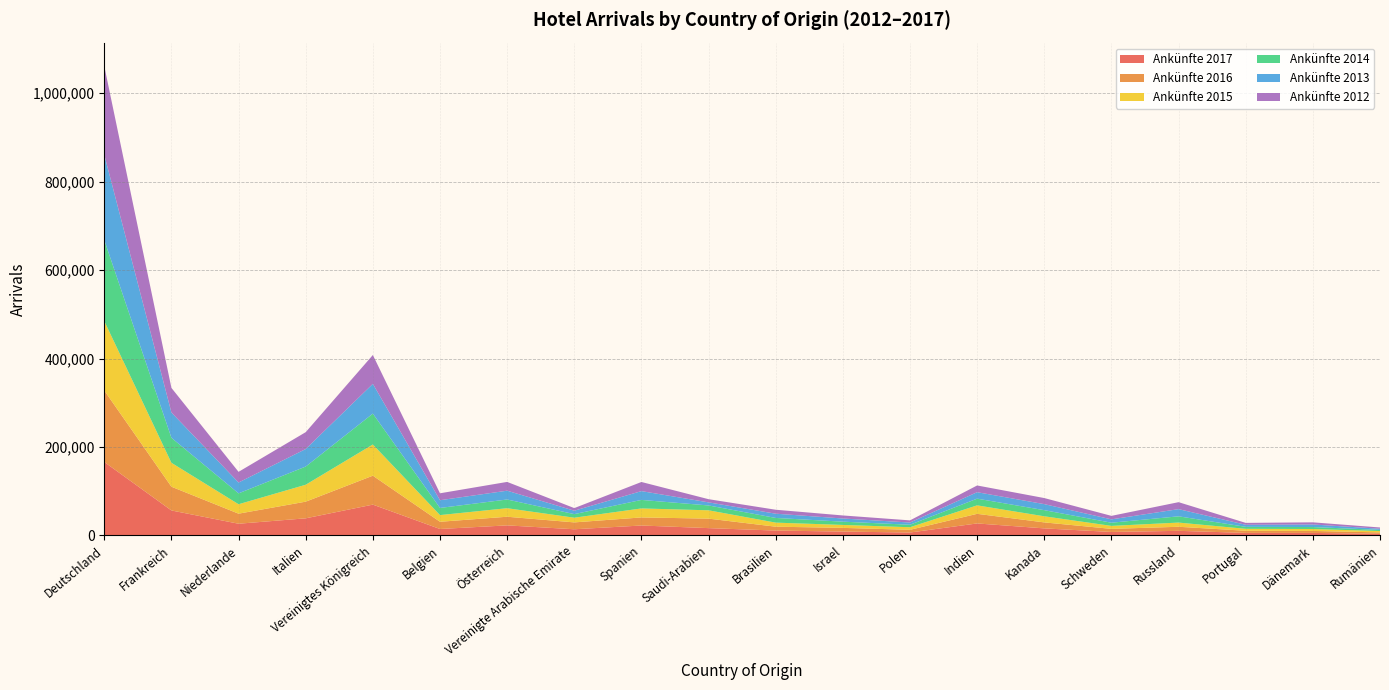

Reading right to left, what are all the values shown in this chart?

Ankünfte 2017: 3616	5622	5688	10326	7757	15859	27047	6527	8663	10959	16461	22373	13868	22658	14489	69619	38624	26395	56394	166059
Ankünfte 2016: 3176	4482	4811	9184	7003	13522	21742	6129	8348	8740	21472	18263	15539	19551	16329	65415	37666	22746	53716	161627
Ankünfte 2015: 3064	4351	4391	9486	6747	13827	19155	5815	6666	9185	18821	20350	10612	19295	15111	70528	38273	21312	54062	156953
Ankünfte 2014: 2586	4451	4493	14145	7187	13839	15148	5633	7364	10582	10944	19259	8100	19684	16157	69860	41105	24630	56519	183203
Ankünfte 2013: 2607	5817	4666	16249	7589	13639	14613	5012	7181	9619	7000	19917	7721	19905	17468	67269	39645	24514	57253	192889
Ankünfte 2012: 2862	4807	4249	15759	7892	13764	15203	4868	6893	8954	7185	20616	5908	19853	15682	65209	38132	24128	55625	200523